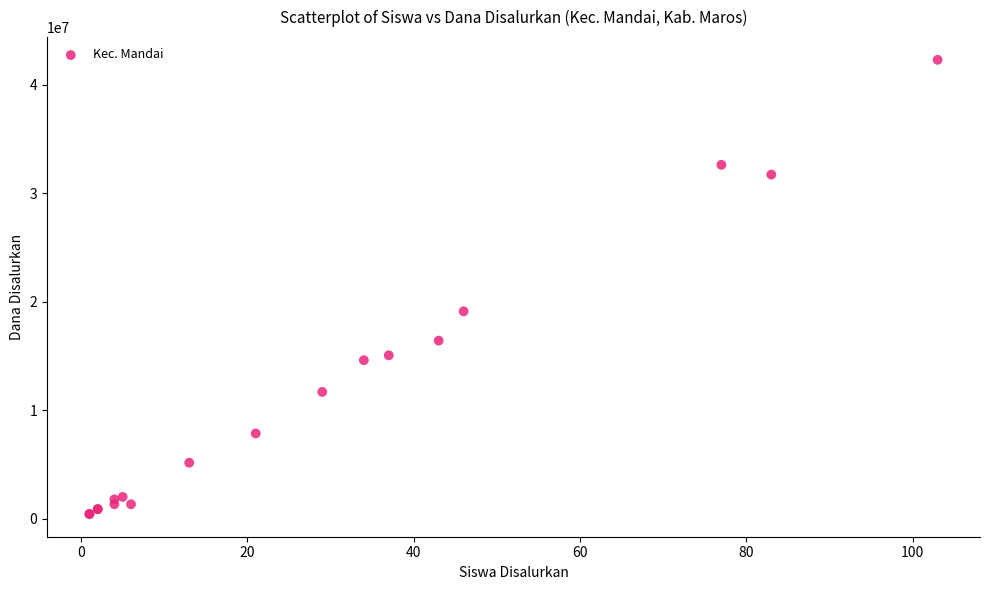

What Y value in the scatter plot is closest to 21375000?

19125000